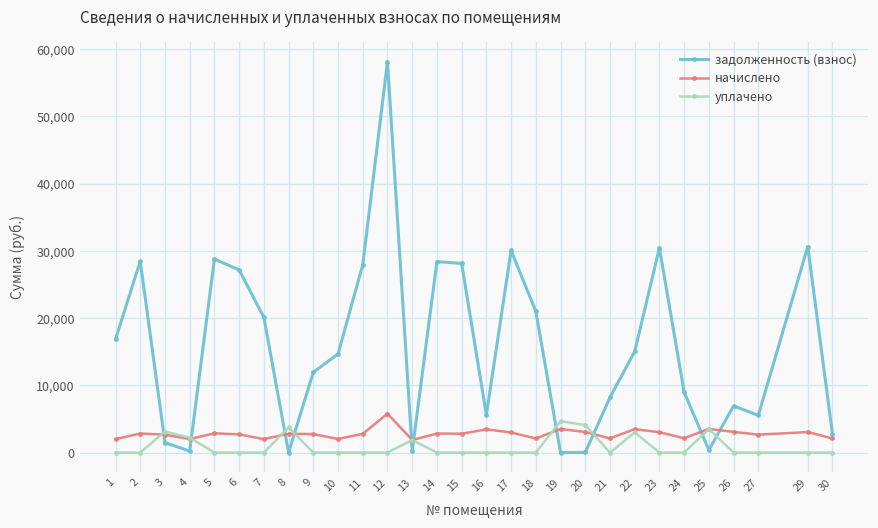

Which series has the largest total across all categories?

задолженность (взнос)